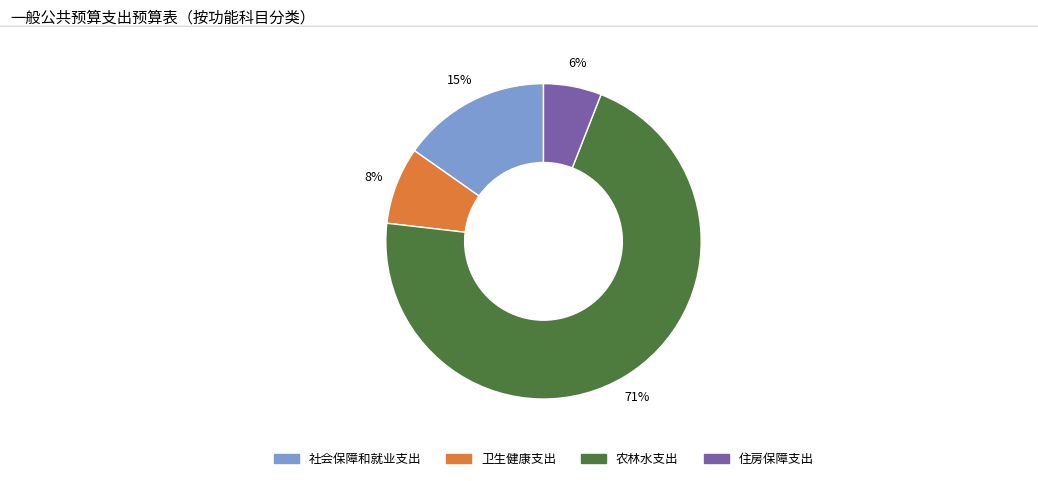

Is it true that 农林水支出 is 71% of the pie?

True